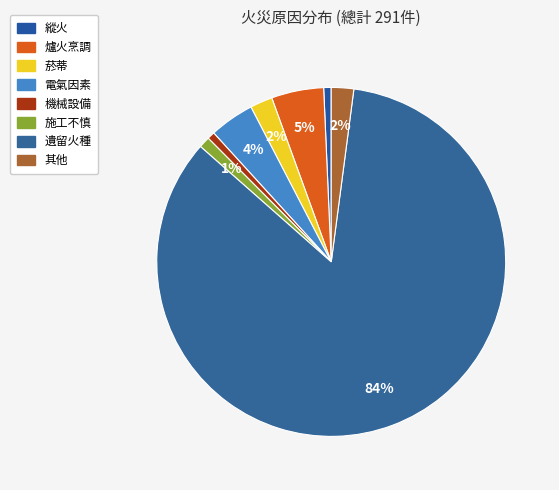

What percentage is NOT represented by 縱火?

99.3%